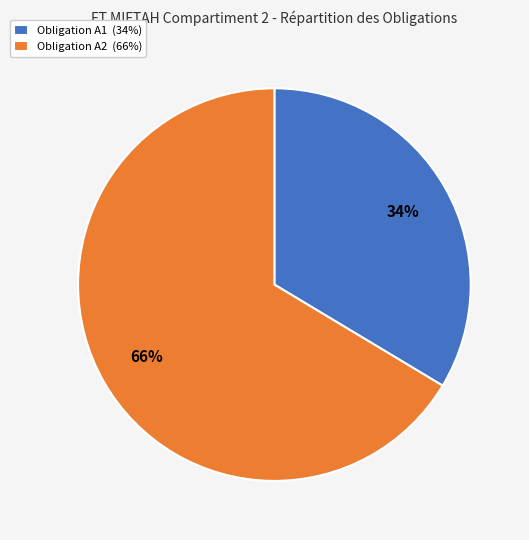

Approximately how many times larger is the value at Obligation A1 (34%) compared to Obligation A2 (66%)?

0.5